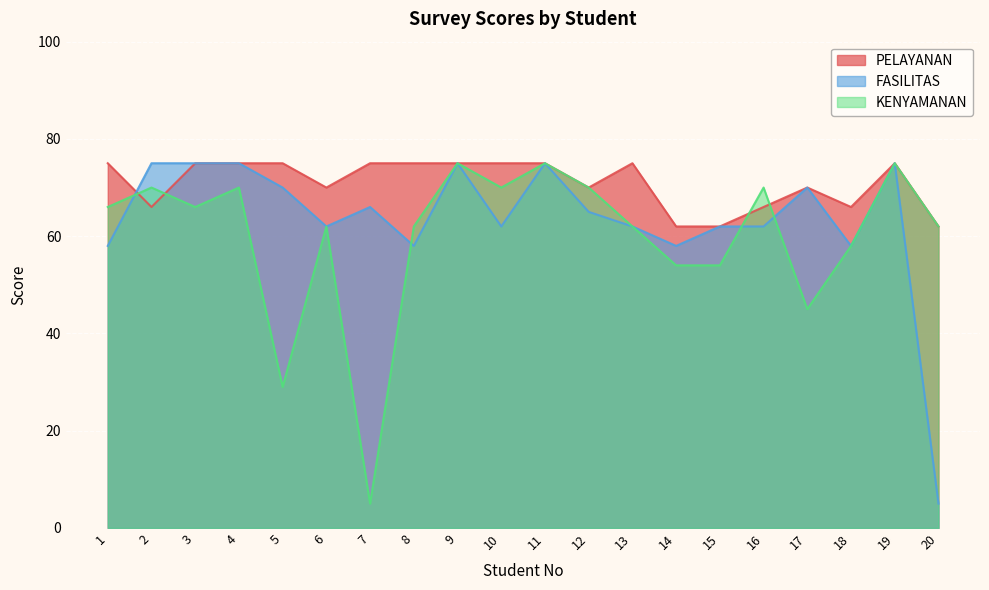

Between 14 and 6, which is larger?

6